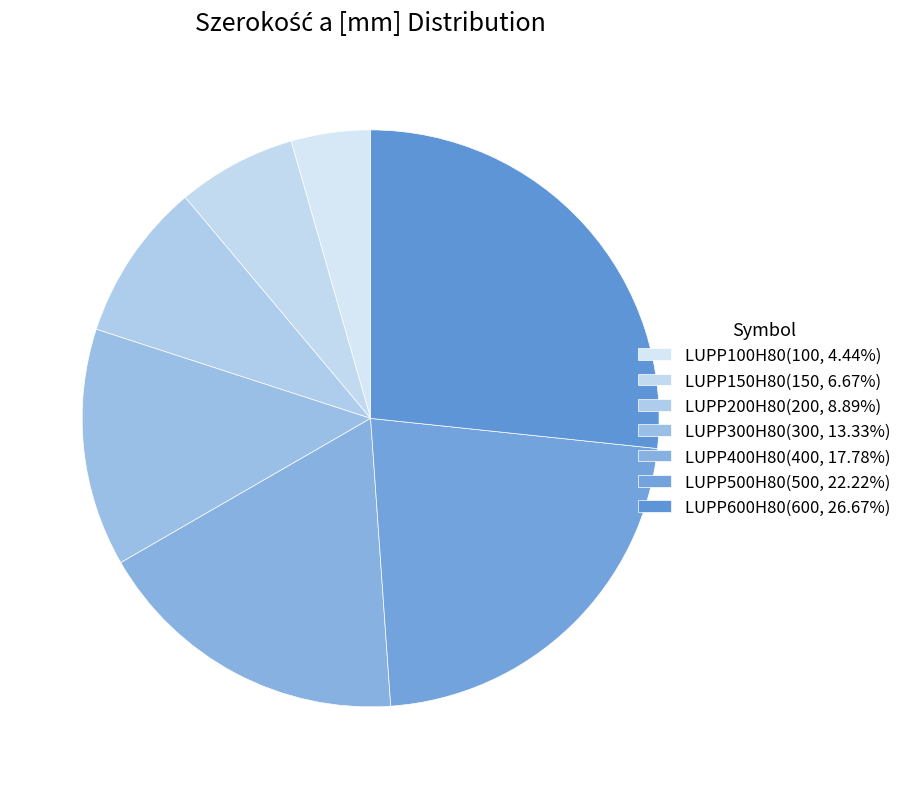

What is the change in value from LUPP200H80 to LUPP600H80?

+400